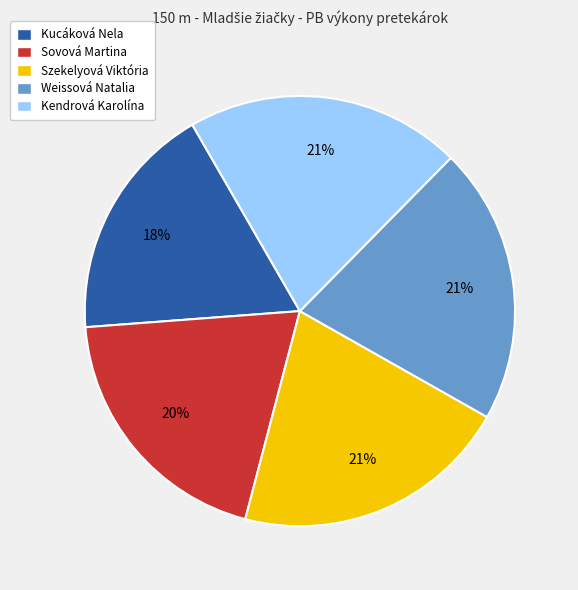

True or false: Sovová Martina accounts for 9% of the total.

False